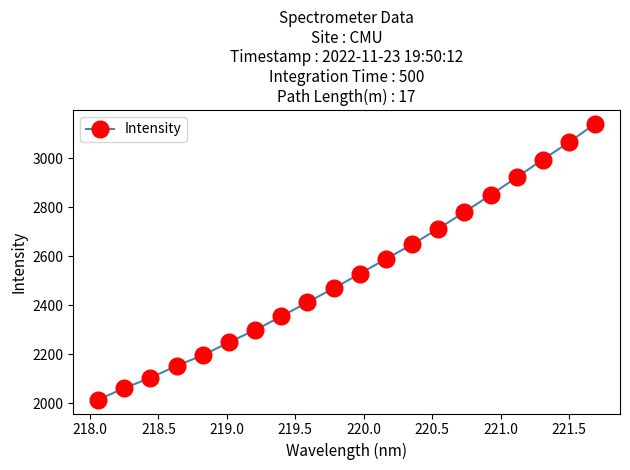

Count the number of data series in this chart.

1